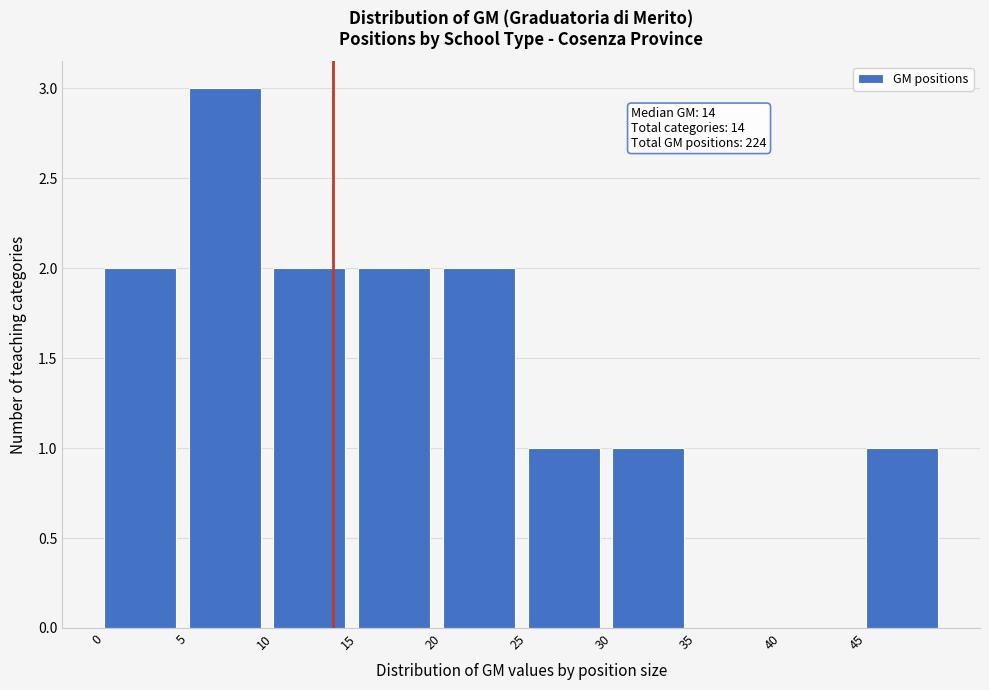

Which range on the x-axis has the tallest bar?

5 to 10